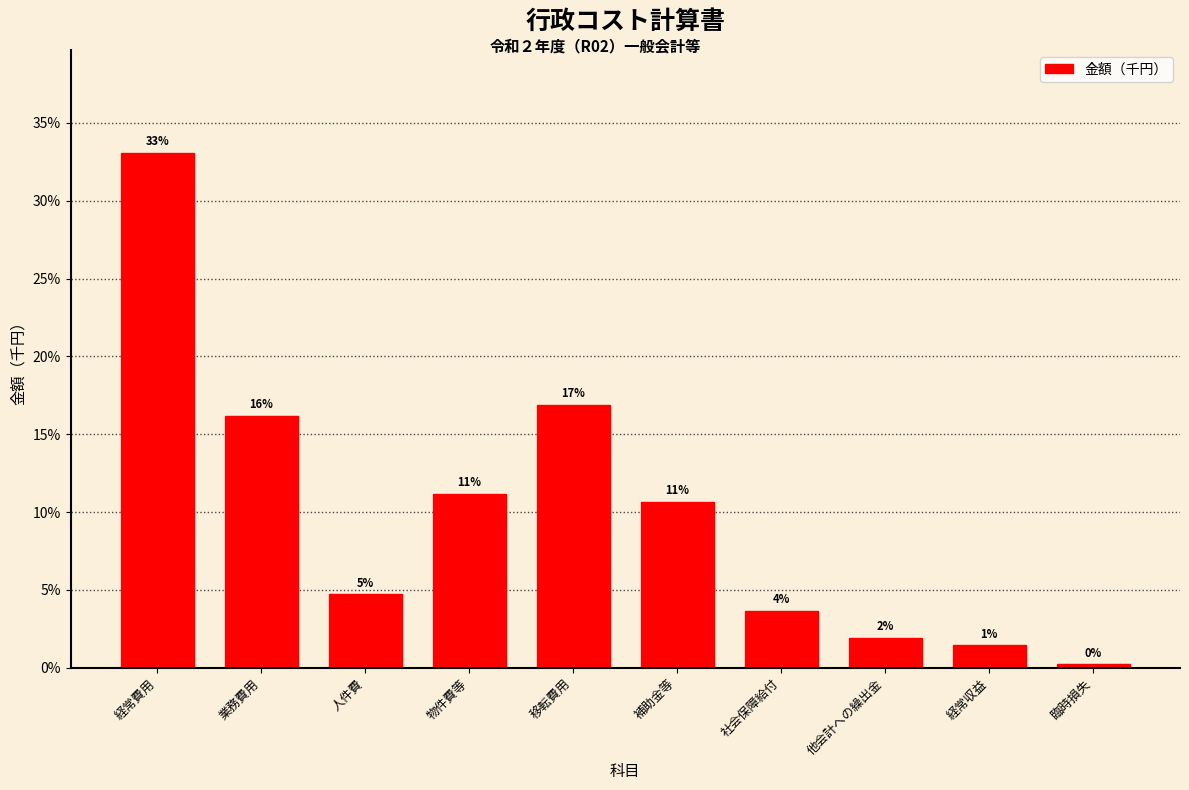

Are the bars horizontal?

No